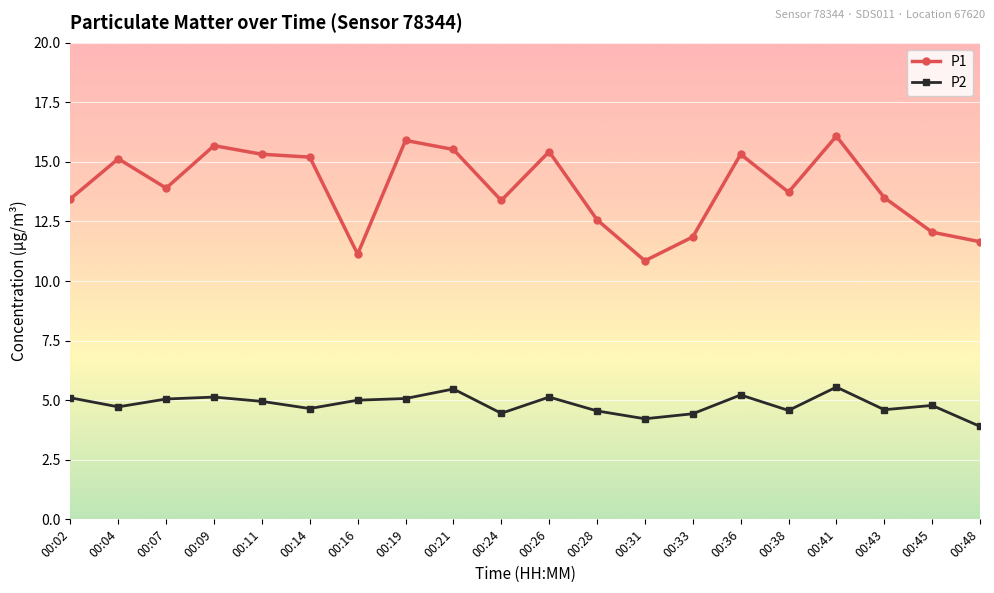

True or false: P2 and P1 intersect in this chart.

False